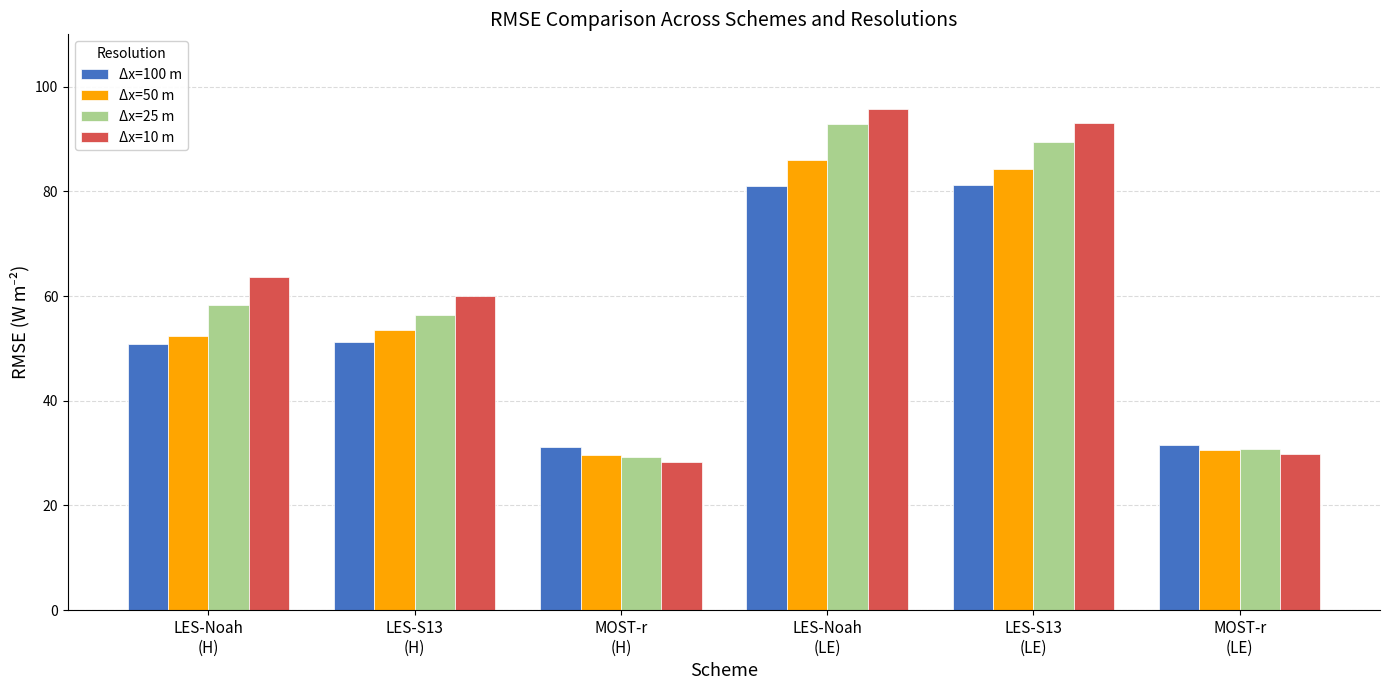

What is the value of the Δx=25 m bar at the 2nd from the left?

56.3